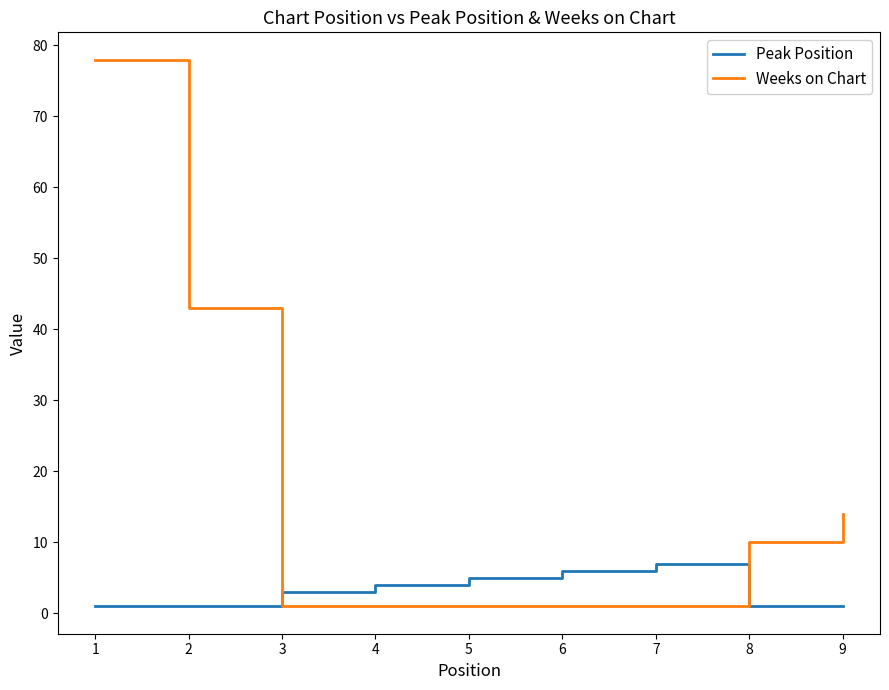

How many lines are shown in the chart?

2